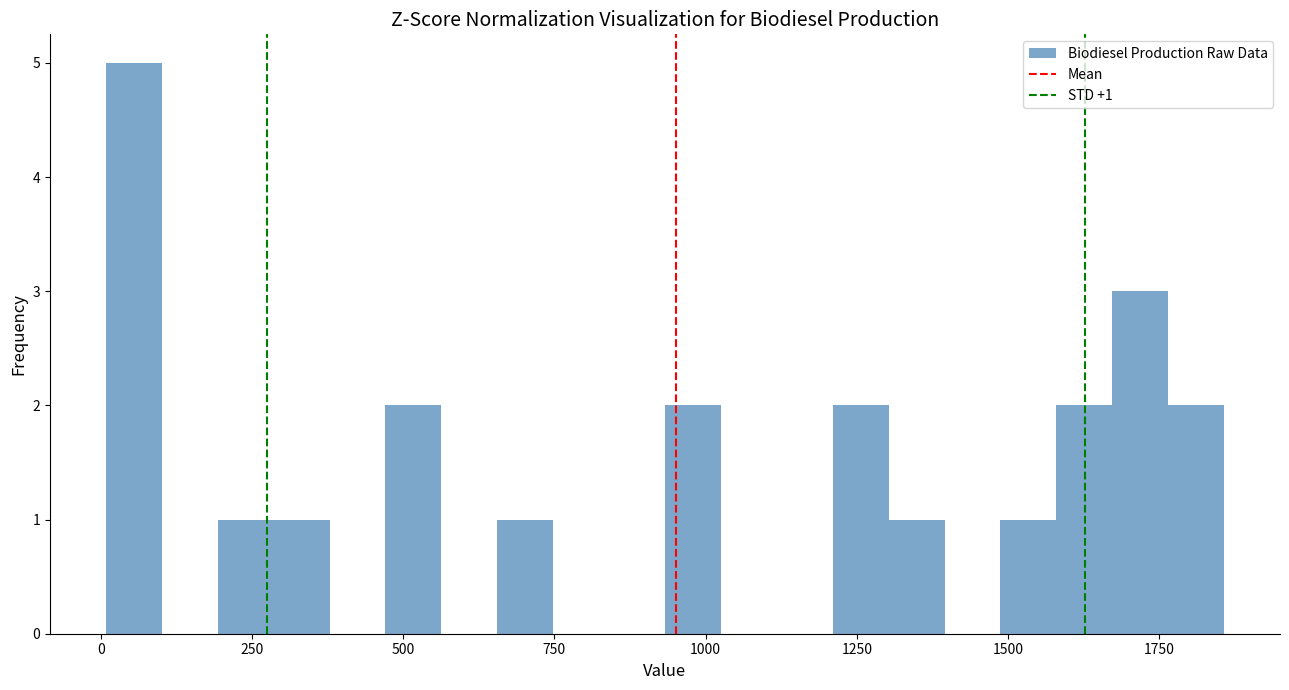

Read against the x-axis, roughly where is the centre of the tallest bar?

50